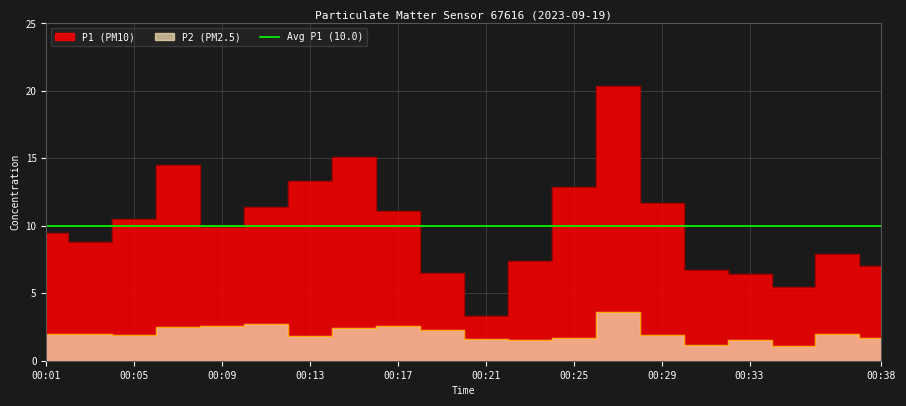

Is it true that P2 equals 1.2 at 00:31?

True